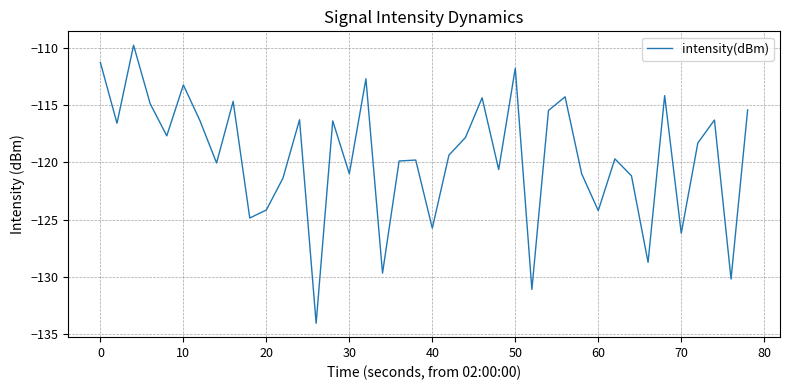

What is the greatest value displayed?

-109.8